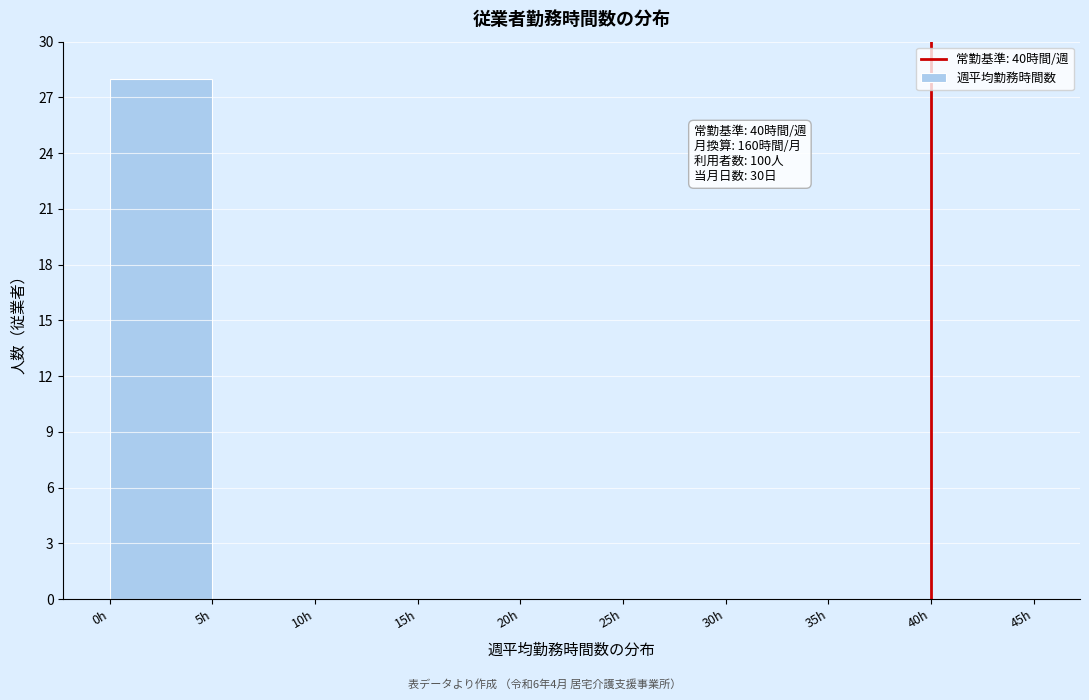

Which range on the x-axis has the tallest bar?

0 to 5